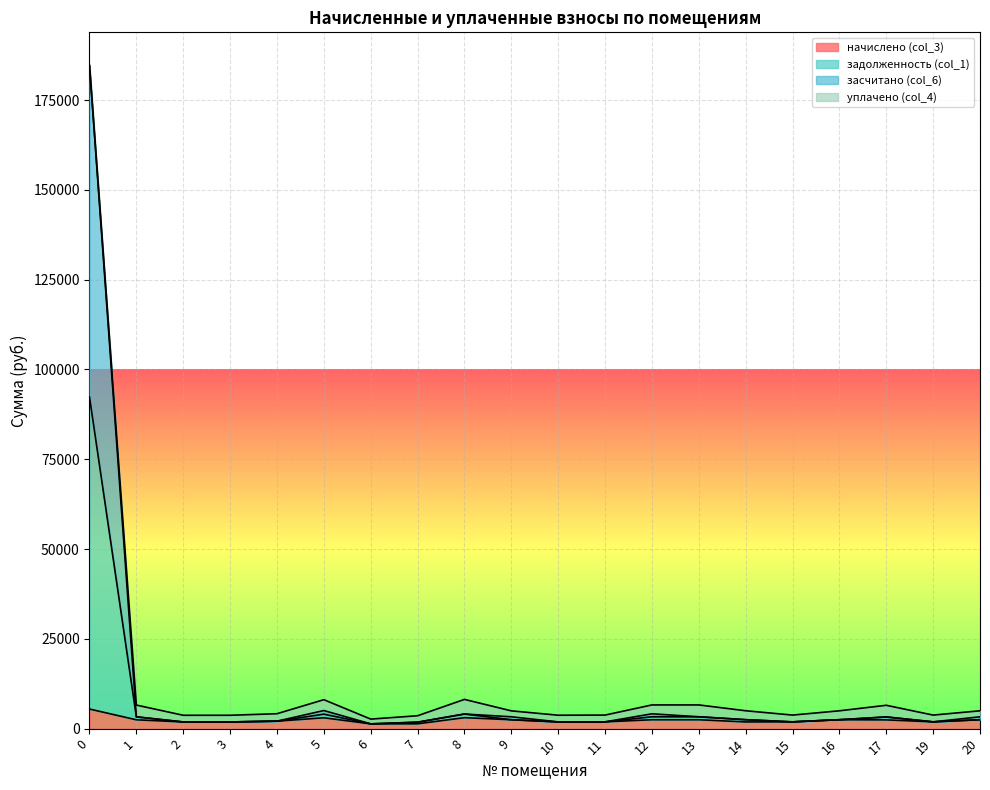

What is the value of the засчитано (col_6) point at the 20th from the left?

2481.5